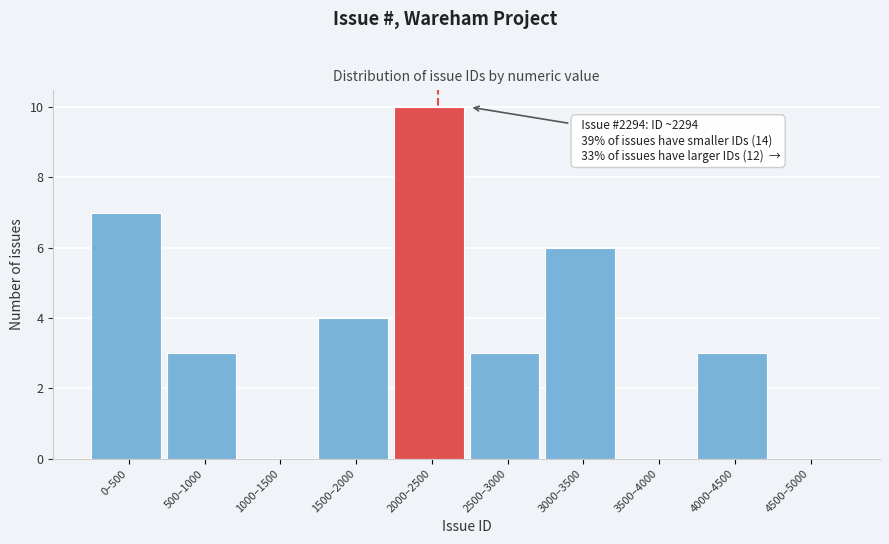

Reading left to right, transcribe all the data shown in this chart.

0–500=7	500–1000=3	1000–1500=0	1500–2000=4	2000–2500=10	2500–3000=3	3000–3500=6	3500–4000=0	4000–4500=3	4500–5000=0